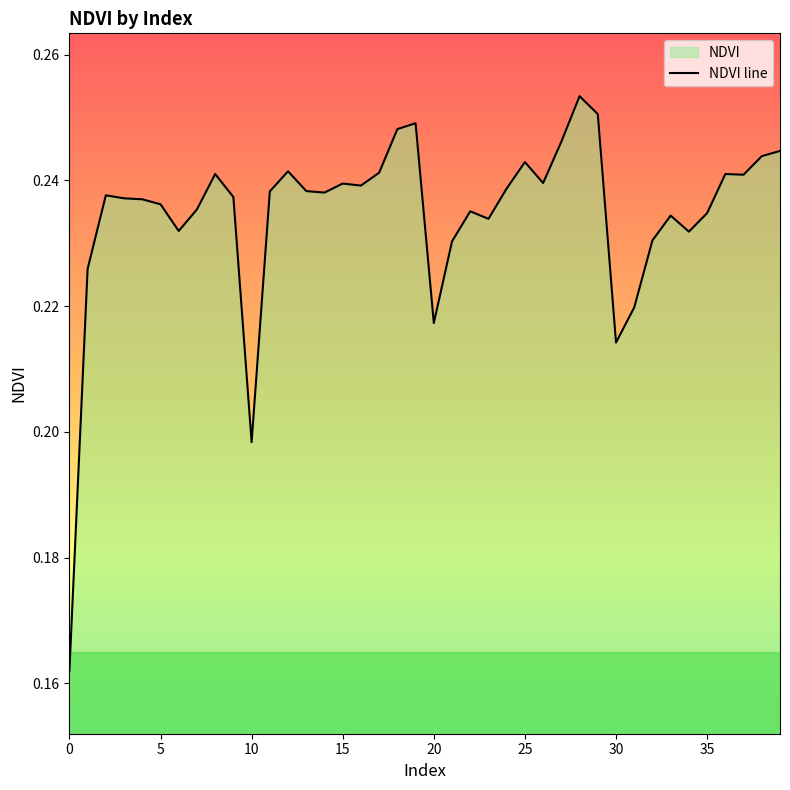

The chart shows a value of 0.2 at 0. True or false?

True